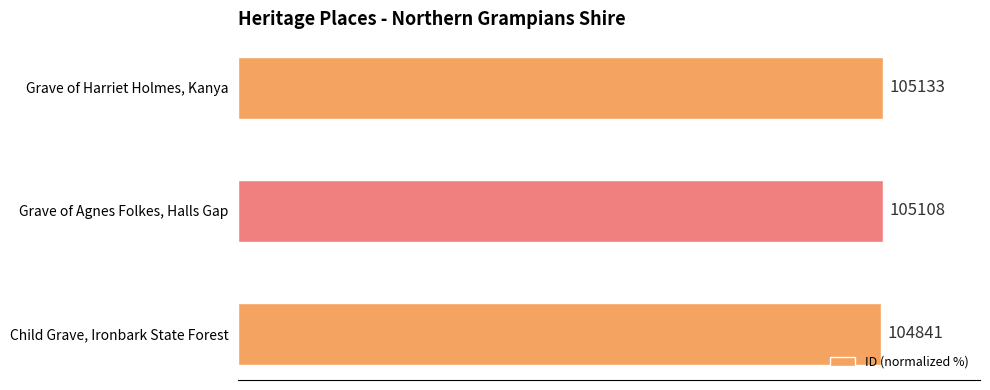

Are the bars horizontal?

Yes